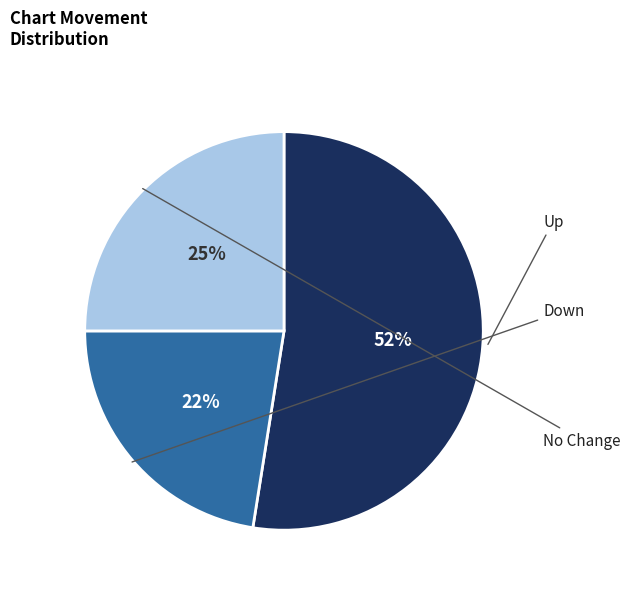

How many slices are in this pie chart?

3